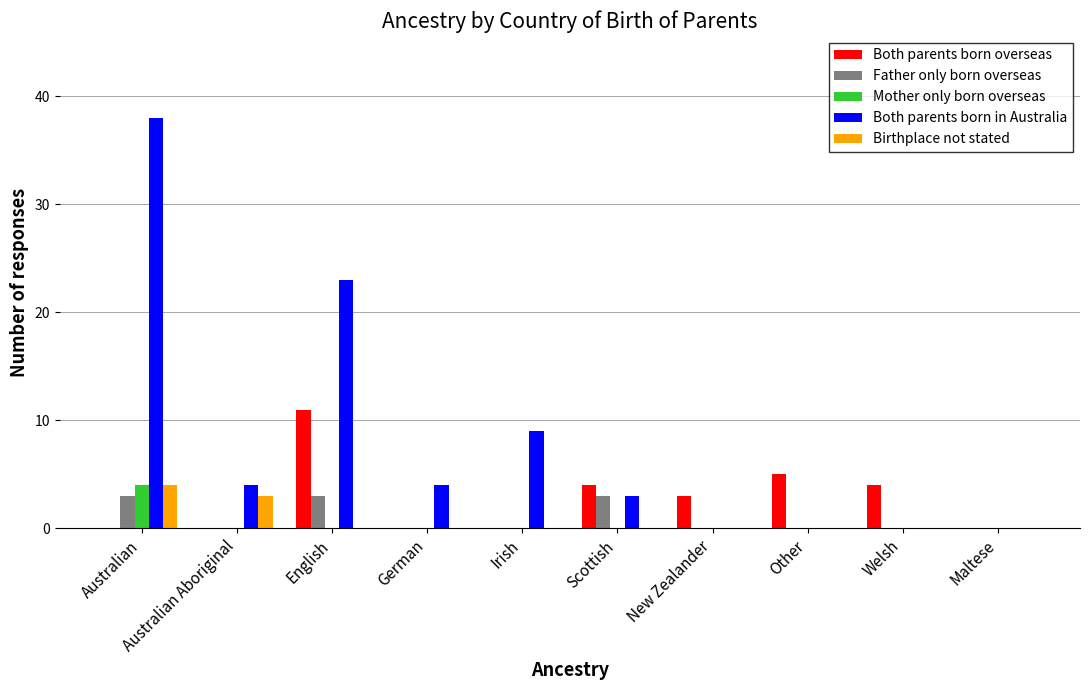

Between English and Scottish, which series saw the biggest shift?

Both parents born in Australia